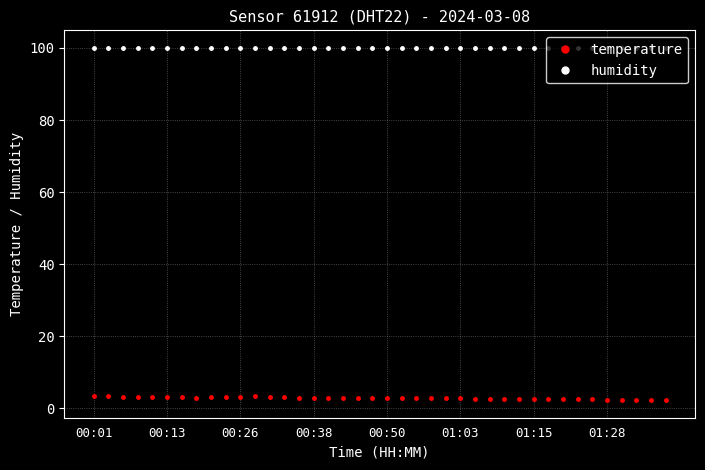

Count the number of data series in this chart.

2